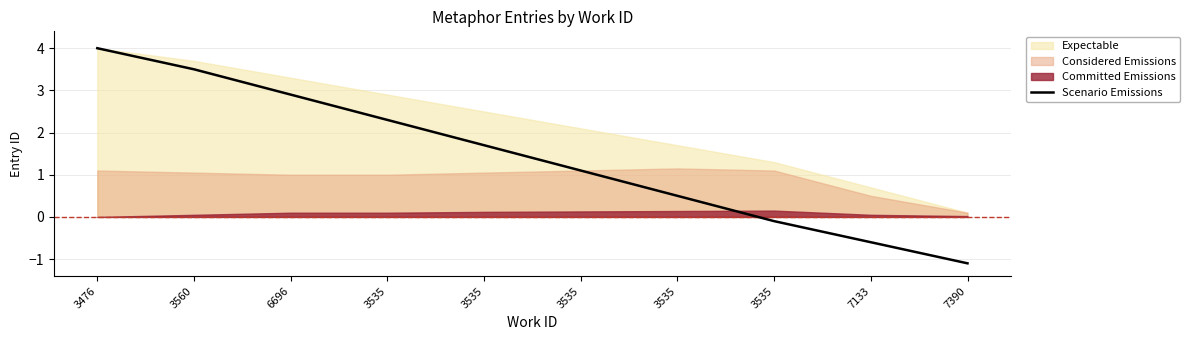

Reading left to right, list all the values displayed in this chart.

3476=4.0	3560=3.5	6696=2.9	3535=2.3	3535=1.7	3535=1.1	3535=0.5	3535=-0.1	7133=-0.6	7390=-1.1